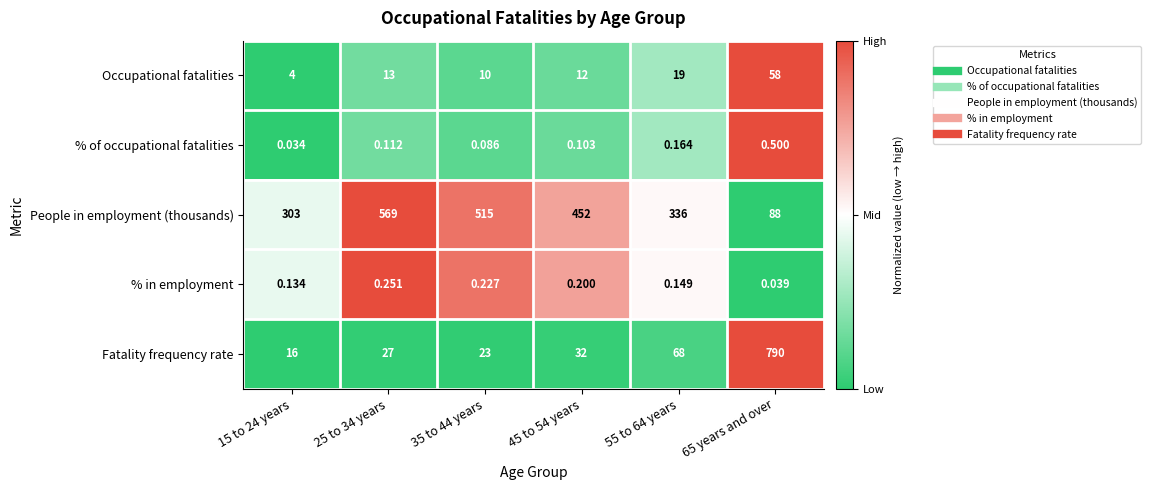

Rank the series by their maximum value, from highest to lowest.

Fatality frequency rate, People in employment (thousands), Occupational fatalities, % of occupational fatalities, % in employment